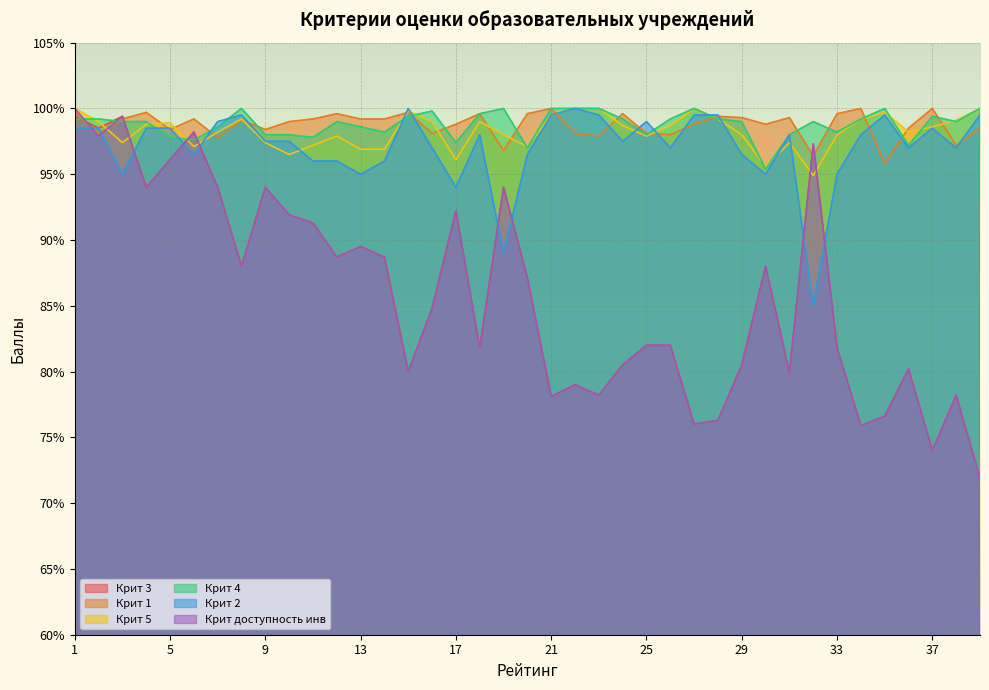

Where does the Крит доступность инв series first go above 84?

1